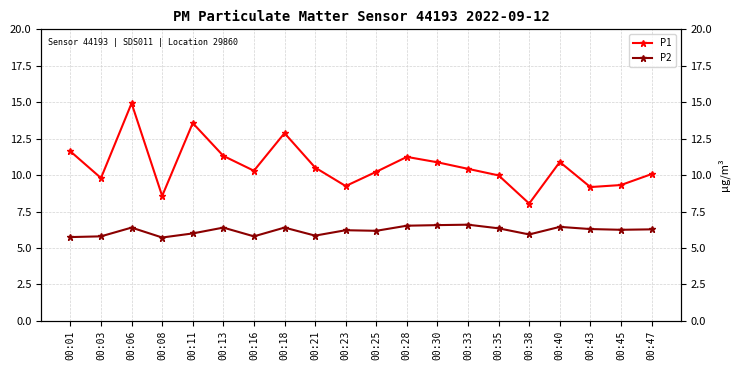

At 00:01, list the series in order from largest to smallest.

P1, P2